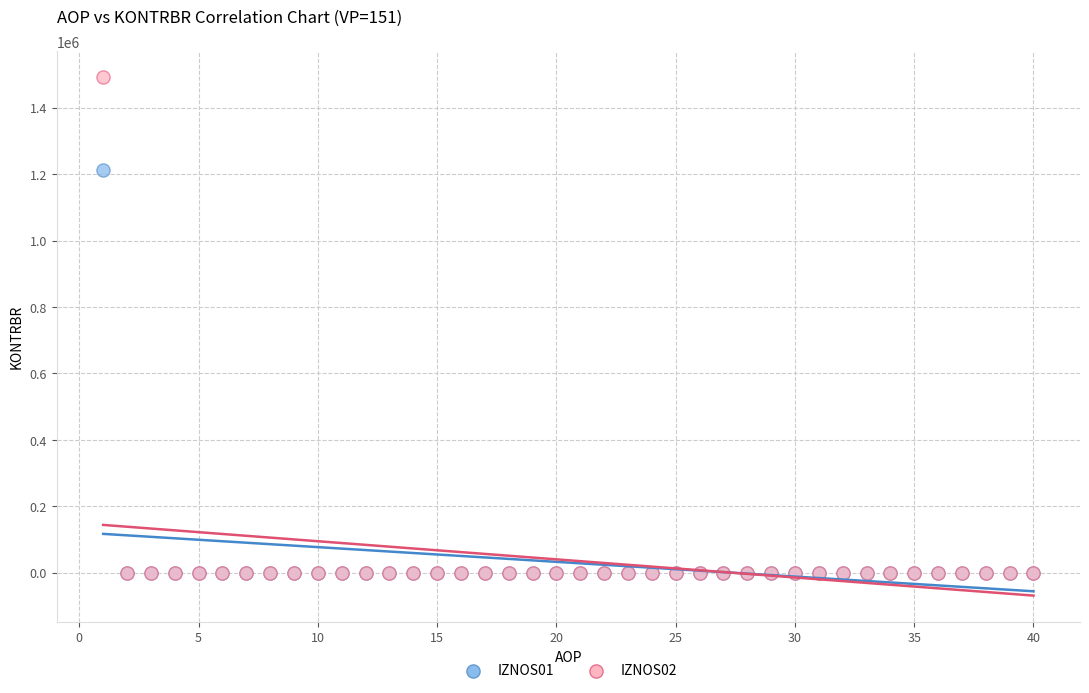

Which series contains the highest Y value?

IZNOS02